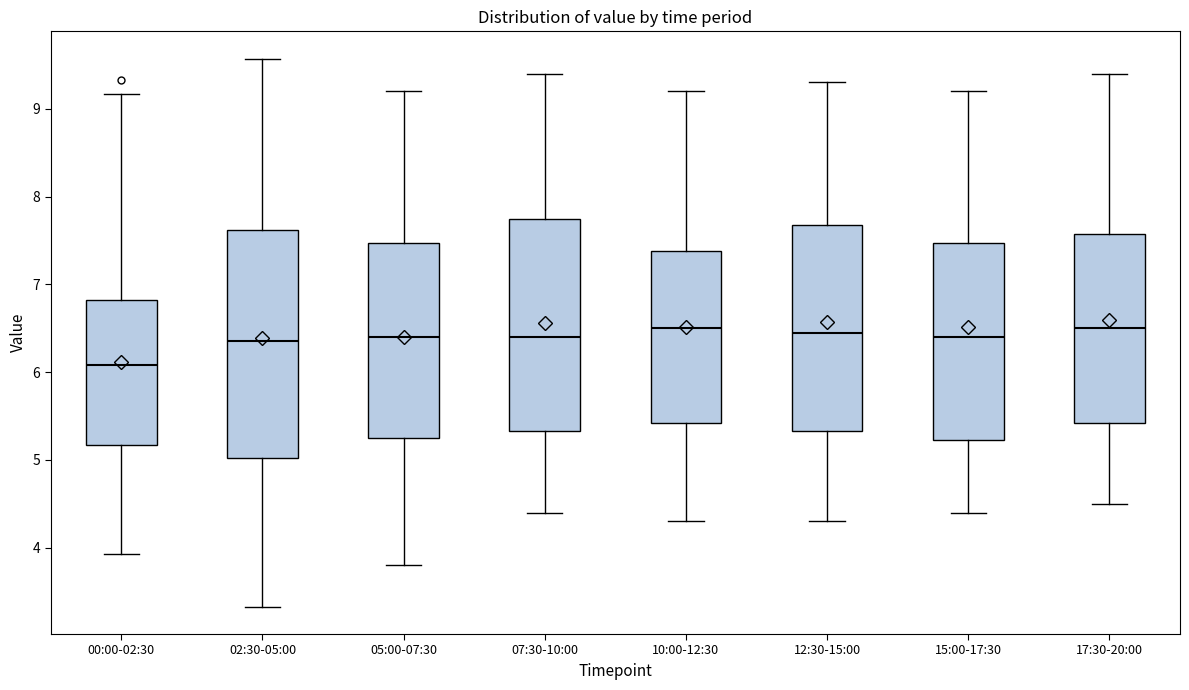

Reading left to right, read every box against the y-axis: the position of its median line, the range the box covers, and the ends of its whiskers. The values are not printed on the chart, so give them approximately, as read against the axis.

00:00-02:30: median 6.1, box 5.2 to 6.8, whiskers 3.9 to 9.2
02:30-05:00: median 6.4, box 5.0 to 7.6, whiskers 3.3 to 9.6
05:00-07:30: median 6.4, box 5.3 to 7.5, whiskers 3.8 to 9.2
07:30-10:00: median 6.4, box 5.3 to 7.8, whiskers 4.4 to 9.4
10:00-12:30: median 6.5, box 5.4 to 7.4, whiskers 4.3 to 9.2
12:30-15:00: median 6.5, box 5.3 to 7.7, whiskers 4.3 to 9.3
15:00-17:30: median 6.4, box 5.2 to 7.5, whiskers 4.4 to 9.2
17:30-20:00: median 6.5, box 5.4 to 7.6, whiskers 4.5 to 9.4